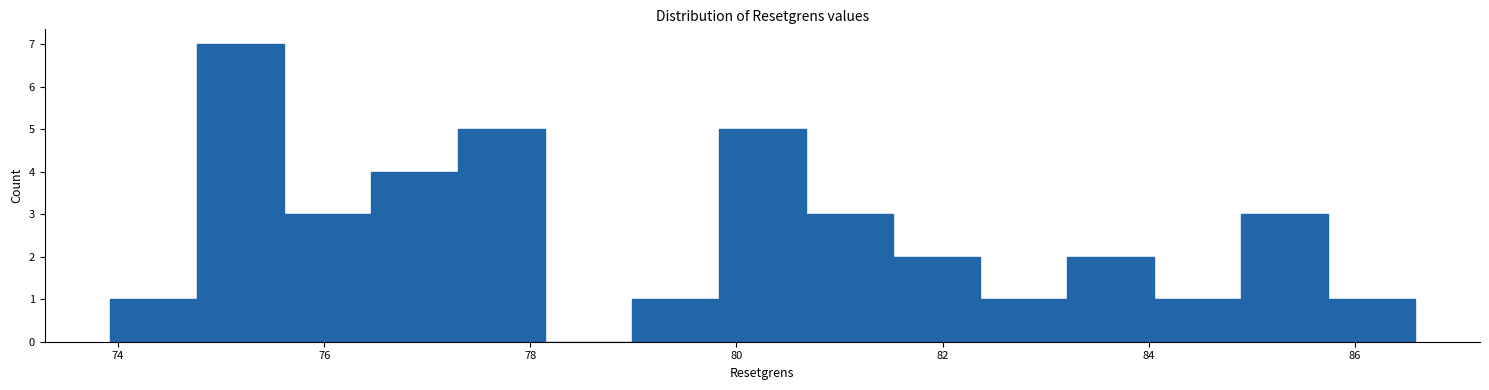

Which range on the x-axis has the tallest bar?

74.8 to 75.6